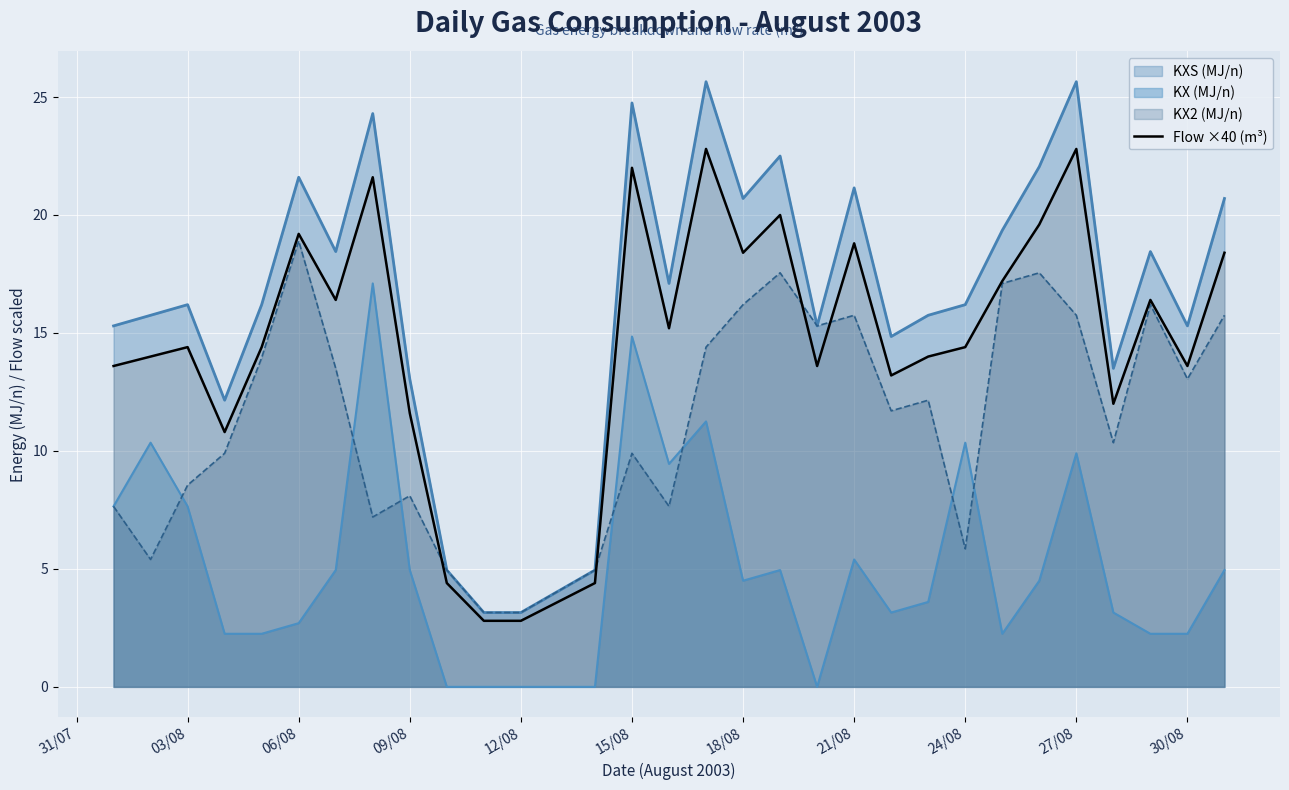

What is the sum of all values?

446.4